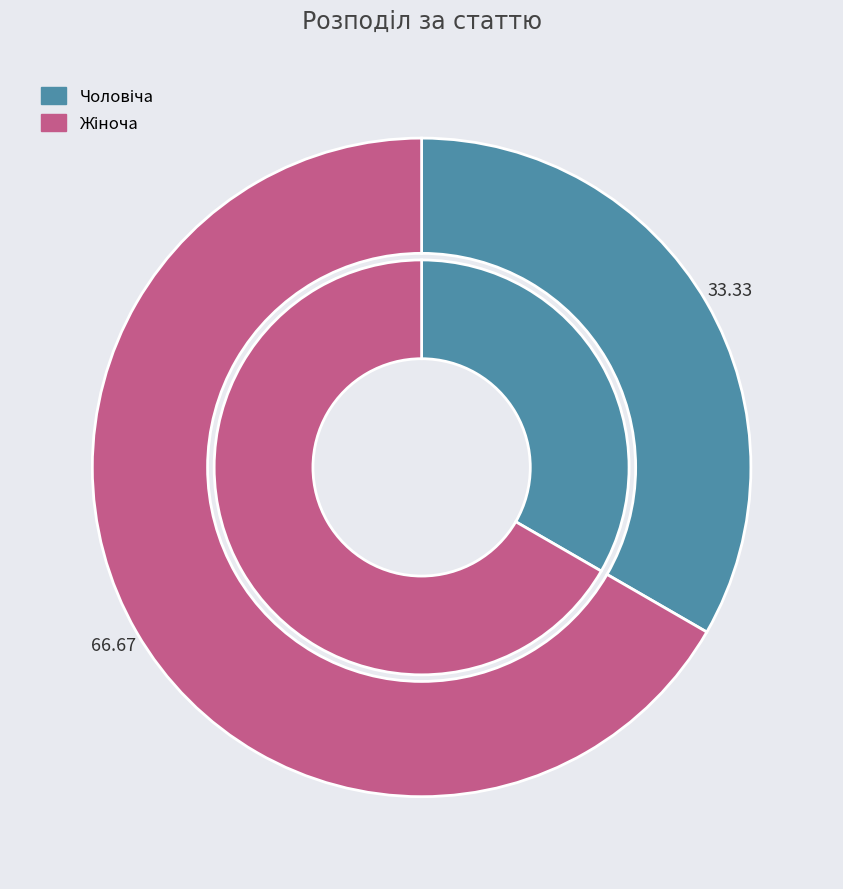

Is it true that Чоловіча is 27% of the pie?

False